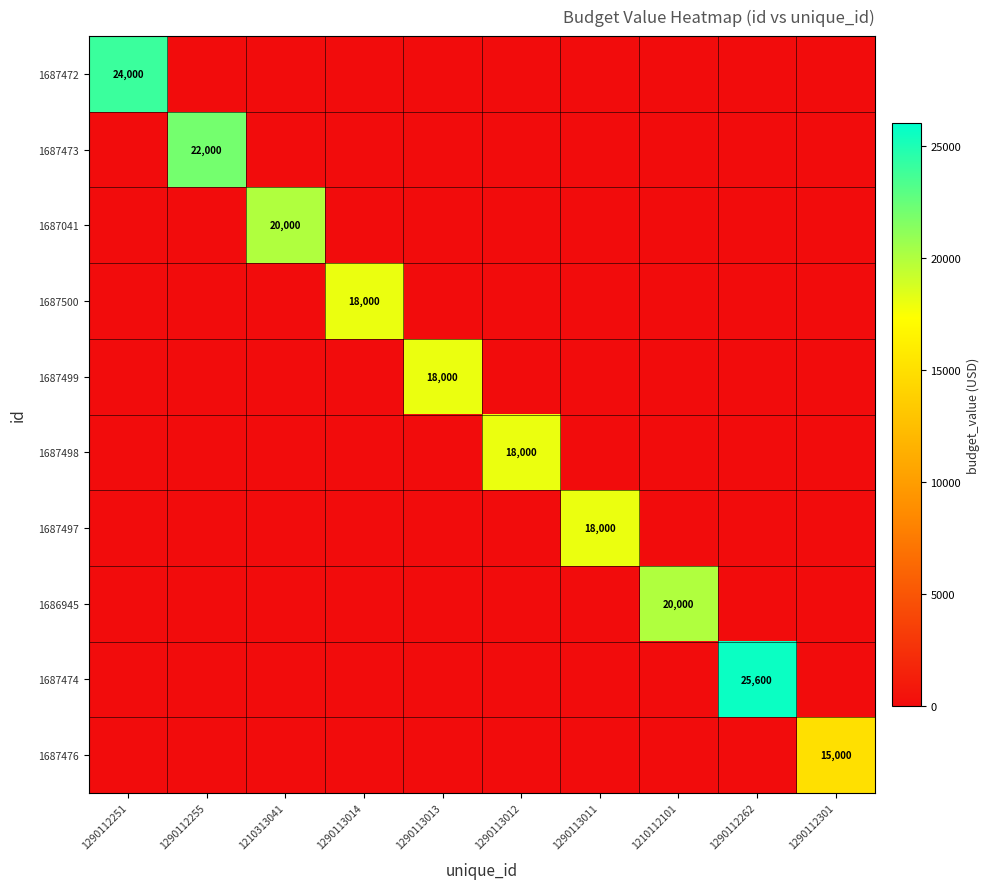

True or false: 1687499 has a value of 0 at 1210313041.

True